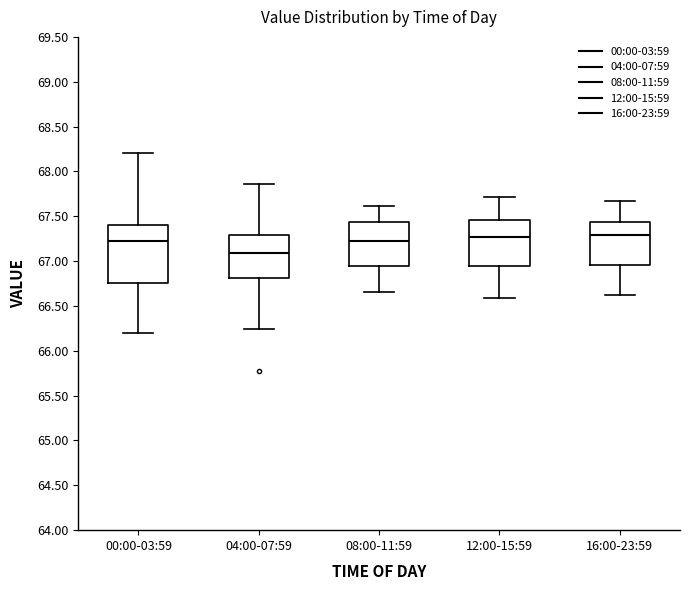

Reading left to right, read every box against the y-axis: the position of its median line, the range the box covers, and the ends of its whiskers. The values are not printed on the chart, so give them approximately, as read against the axis.

00:00-03:59: median 67.25, box 66.75 to 67.40, whiskers 66.20 to 68.20
04:00-07:59: median 67.10, box 66.80 to 67.30, whiskers 66.25 to 67.85
08:00-11:59: median 67.25, box 66.95 to 67.45, whiskers 66.65 to 67.60
12:00-15:59: median 67.25, box 66.95 to 67.45, whiskers 66.60 to 67.70
16:00-23:59: median 67.30, box 66.95 to 67.45, whiskers 66.60 to 67.65